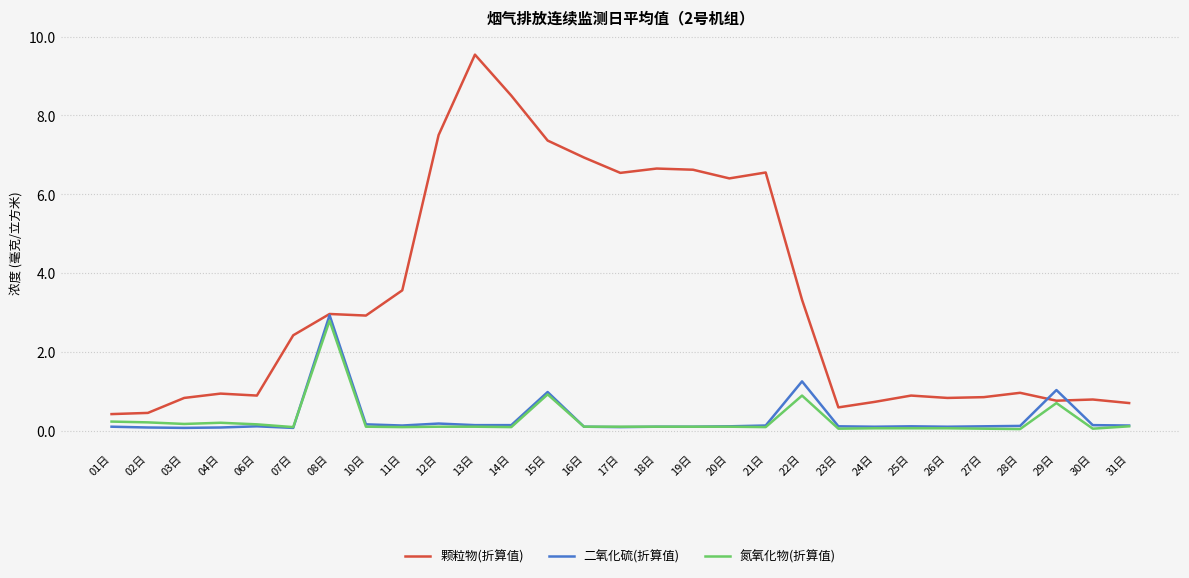

What are all the series names shown in the legend?

颗粒物(折算值), 二氧化硫(折算值), 氮氧化物(折算值)